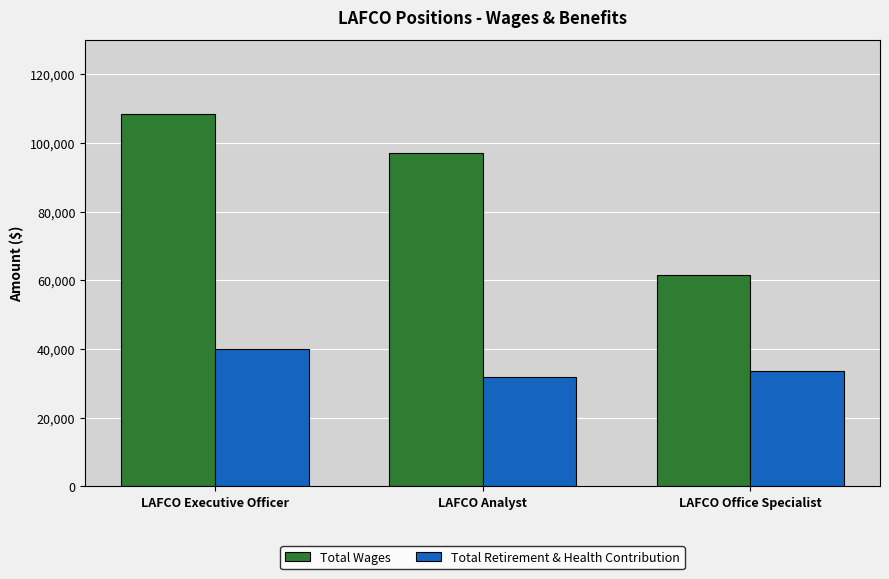

Which series has the largest total across all categories?

Total Wages